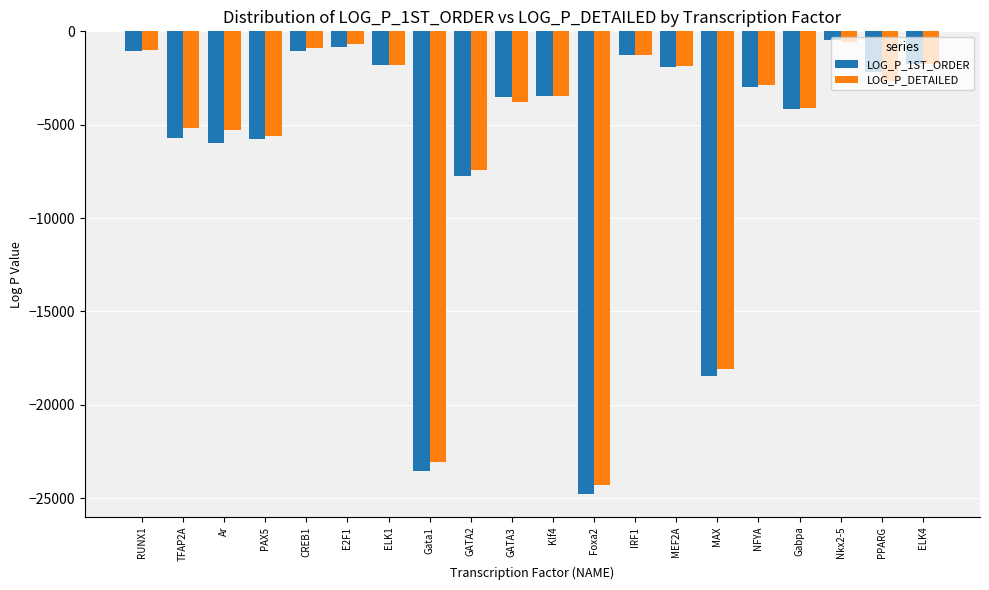

Which series has the largest range (max minus min)?

LOG_P_1ST_ORDER